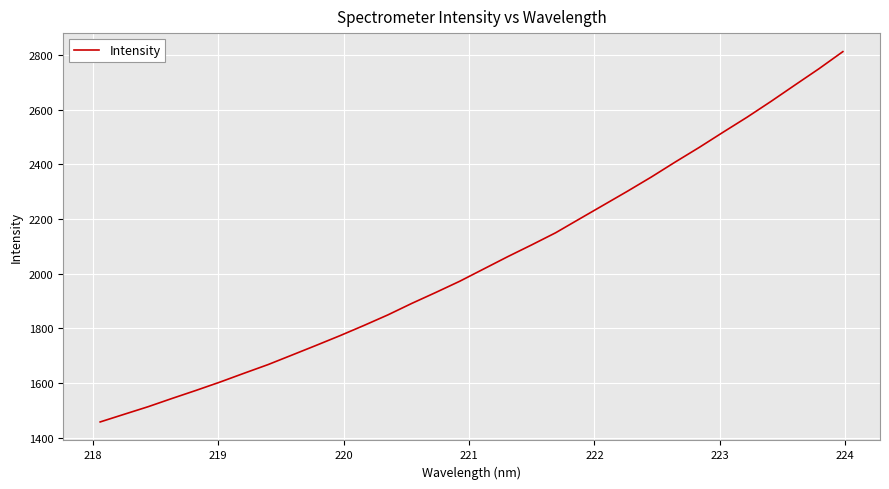

What is the maximum value shown in the chart?

2812.3